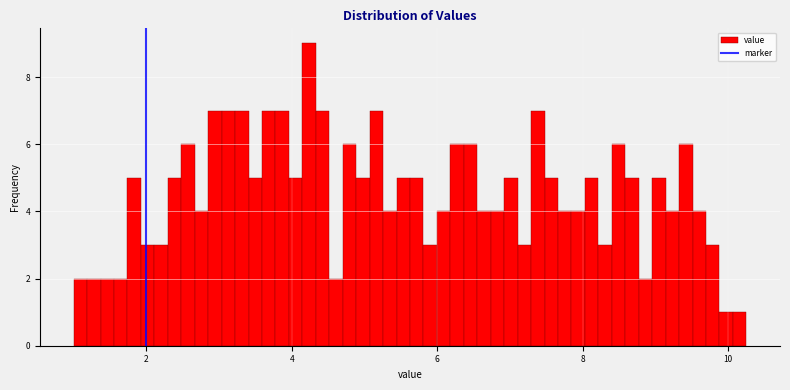

Read against the x-axis, roughly where is the centre of the tallest bar?

4.2